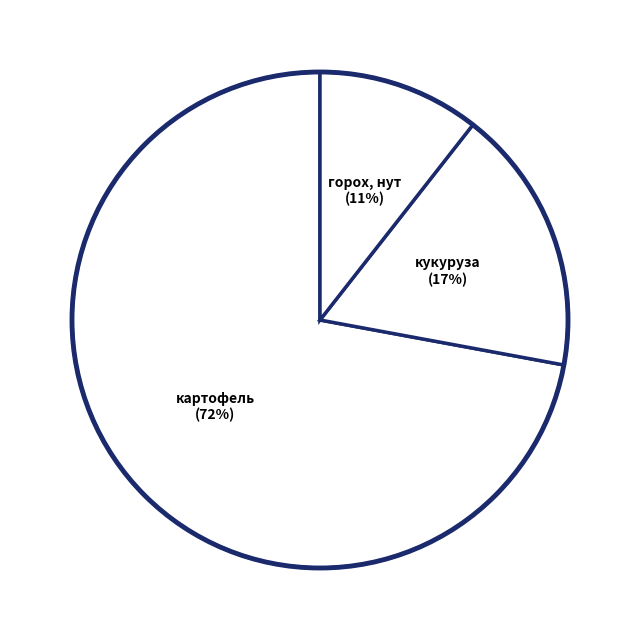

Which category accounts for the majority?

картофель